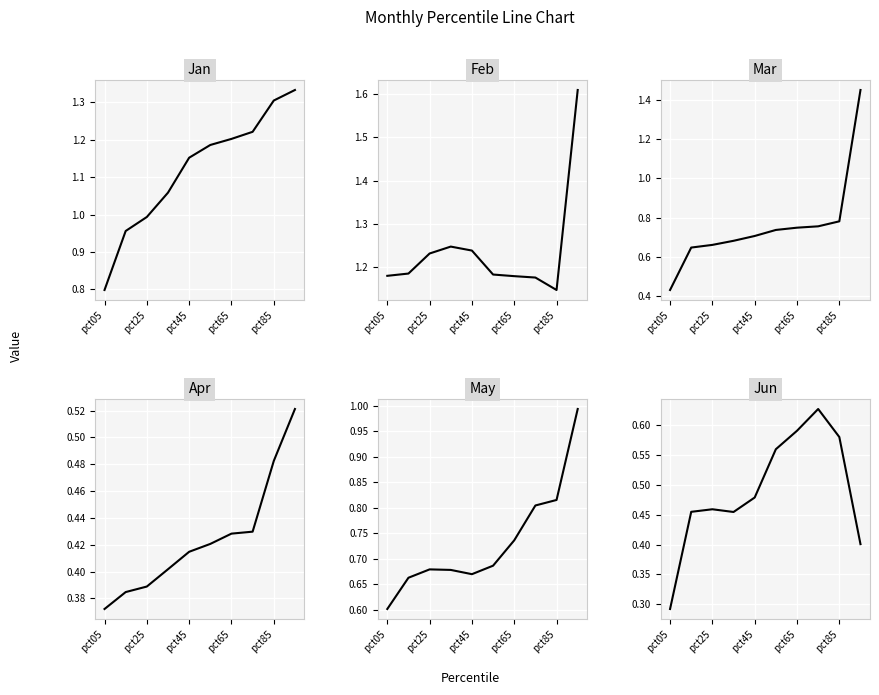

How many lines are shown in the chart?

6